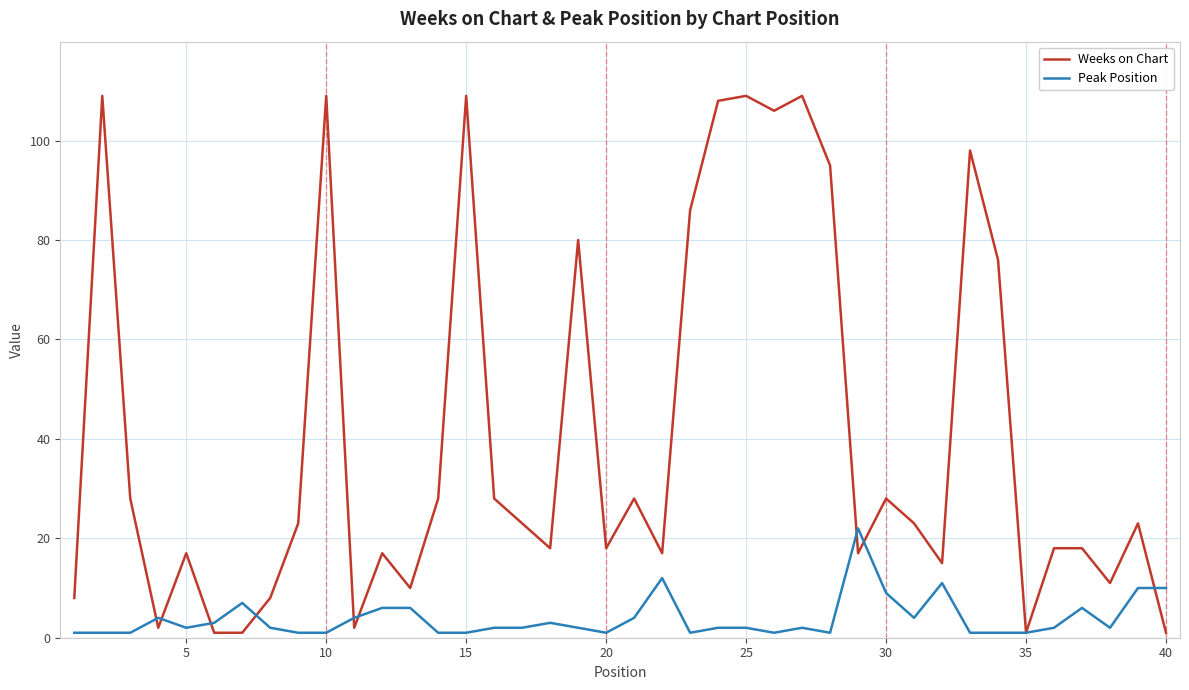

What is the maximum value shown in the chart?

109